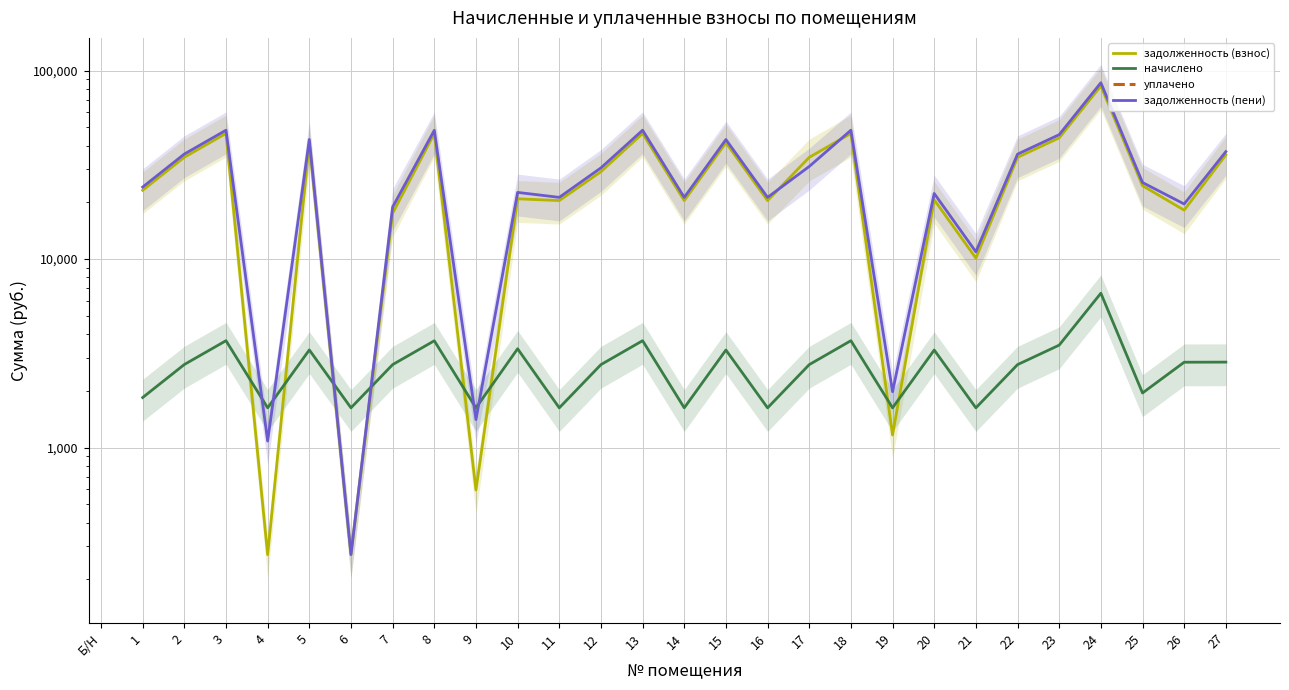

What is the difference between the highest and lowest values at 20?

19002.5